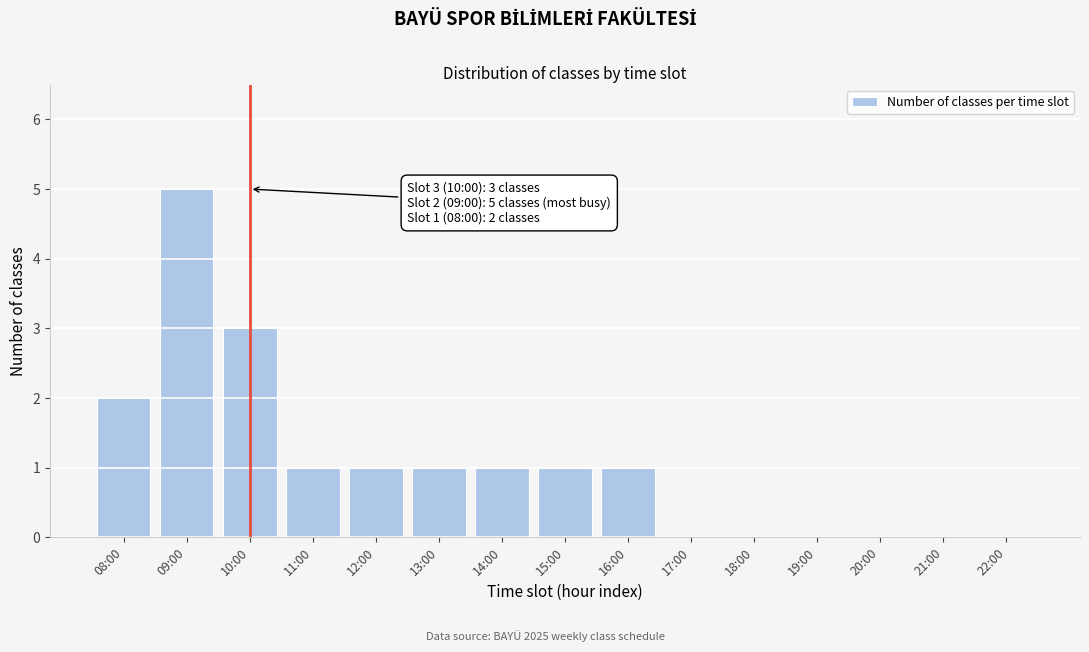

Reading left to right, list all the values displayed in this chart.

08:00=2	09:00=5	10:00=3	11:00=1	12:00=1	13:00=1	14:00=1	15:00=1	16:00=1	17:00=0	18:00=0	19:00=0	20:00=0	21:00=0	22:00=0